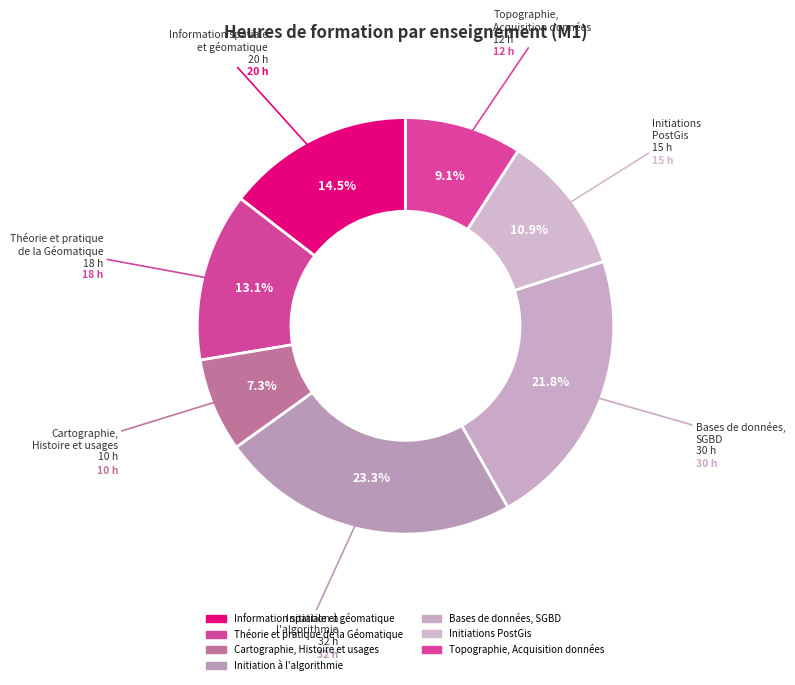

Is there a majority slice in this chart?

No